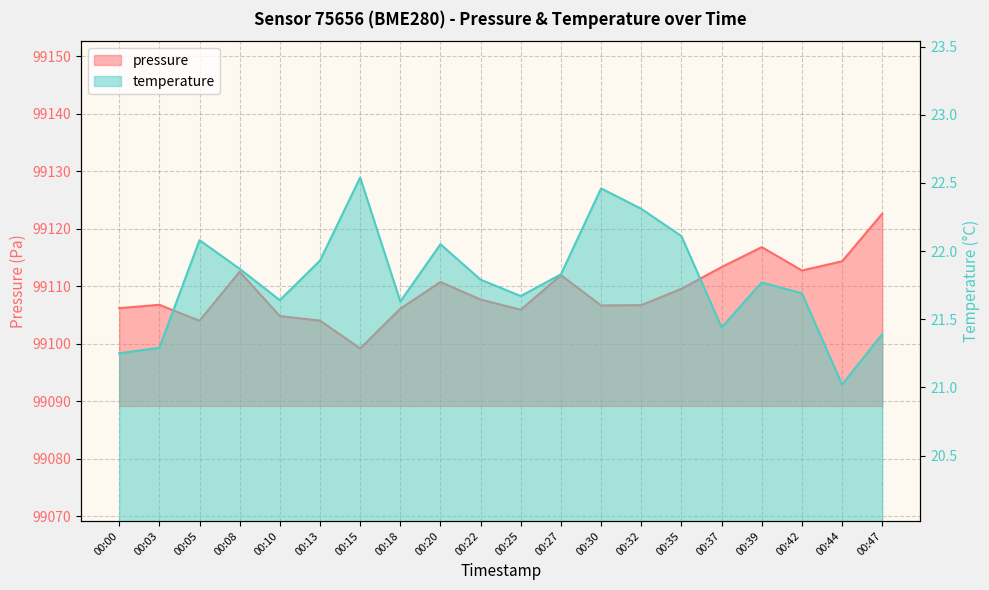

The pressure series shows 99109.5 at 00:35. True or false?

True